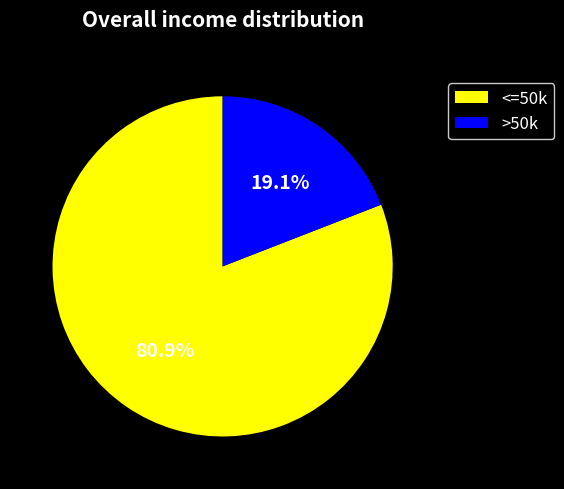

To the nearest percent, what is the difference between the largest and smallest slice percentages?

62%